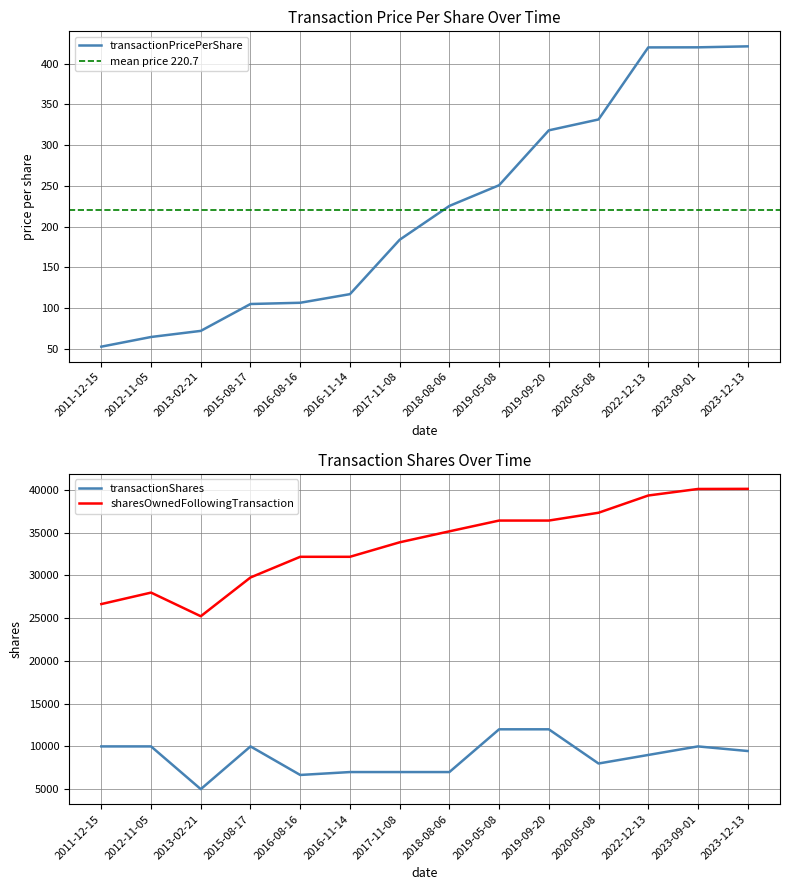

What is the label of the 11th point from the left?

2020-05-08